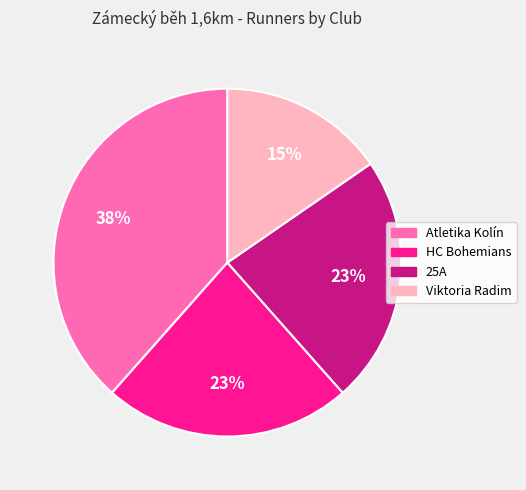

Combined, do Viktoria Radim and 25A account for over 50%?

No